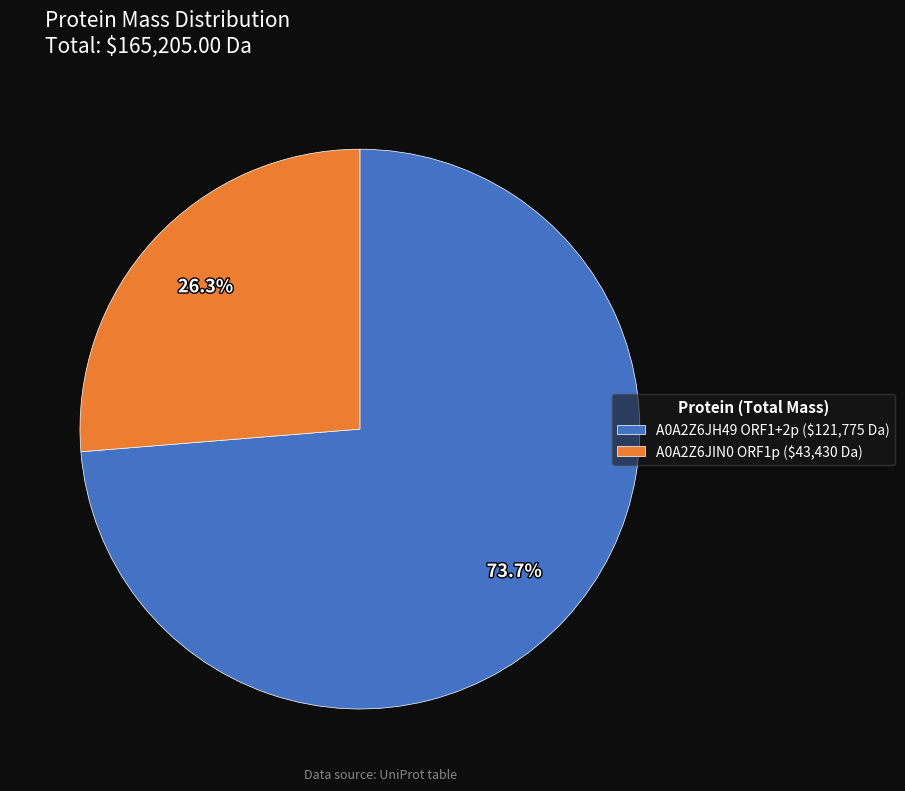

To the nearest percent, what is the average slice percentage?

50%